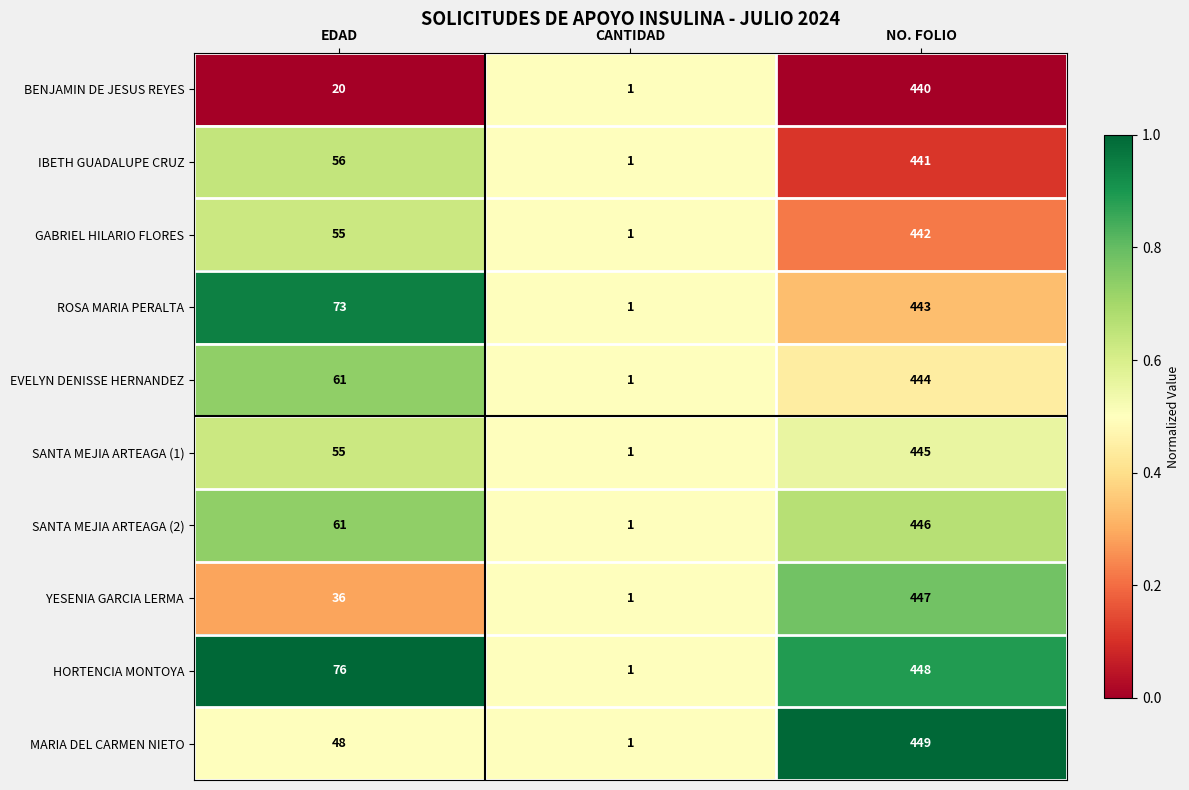

Reading right to left, transcribe all the data shown in this chart.

BENJAMIN DE JESUS REYES: 440	1	20
IBETH GUADALUPE CRUZ: 441	1	56
GABRIEL HILARIO FLORES: 442	1	55
ROSA MARIA PERALTA: 443	1	73
EVELYN DENISSE HERNANDEZ: 444	1	61
SANTA MEJIA ARTEAGA (1): 445	1	55
SANTA MEJIA ARTEAGA (2): 446	1	61
YESENIA GARCIA LERMA: 447	1	36
HORTENCIA MONTOYA: 448	1	76
MARIA DEL CARMEN NIETO: 449	1	48